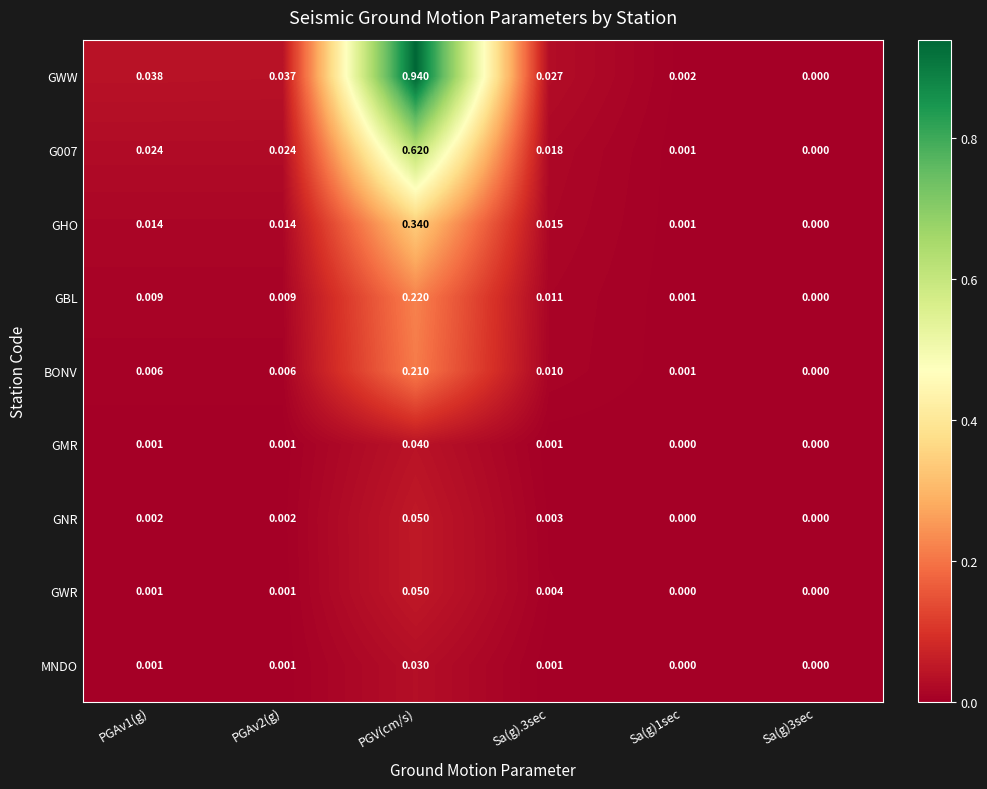

Is the value of GNR at Sa(g).3sec greater than the value of MNDO at Sa(g).3sec?

Yes